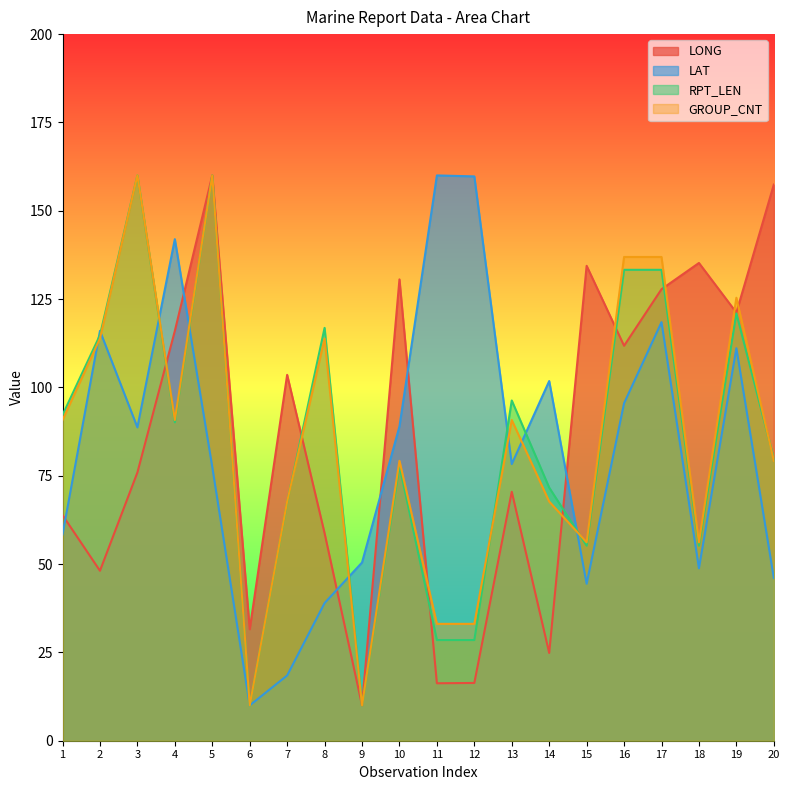

Which series has the largest range (max minus min)?

LONG